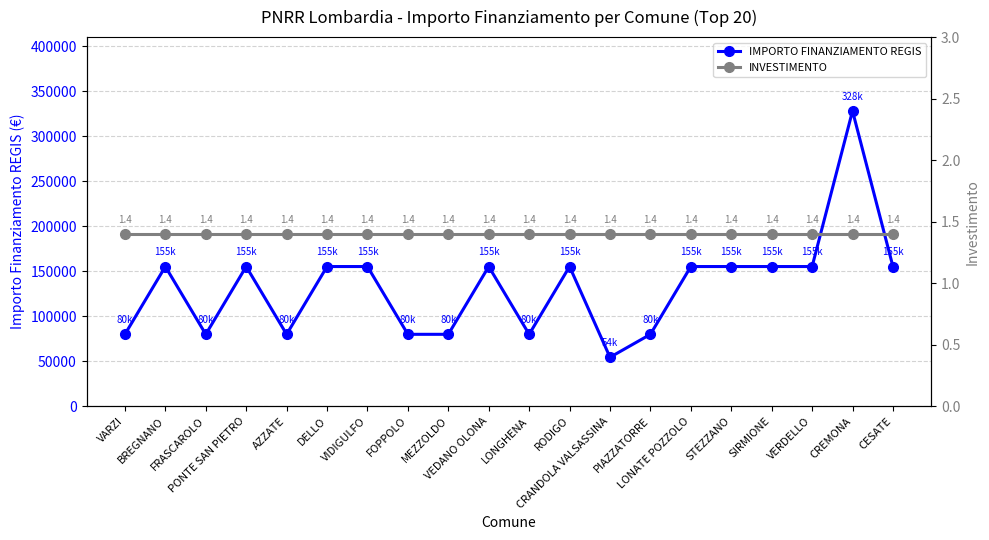

True or false: IMPORTO FINANZIAMENTO REGIS and INVESTIMENTO intersect in this chart.

False